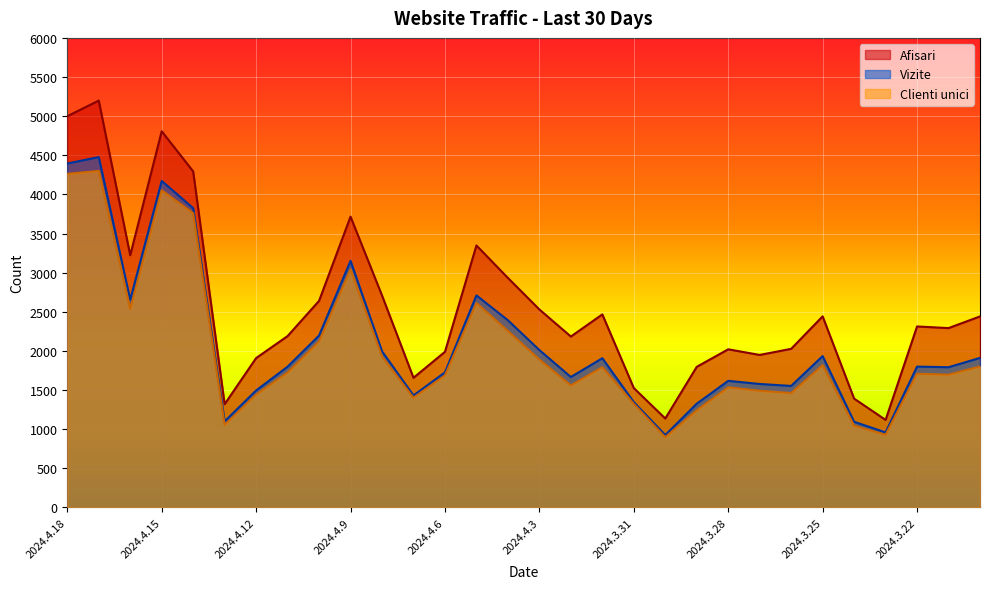

The value of Vizite at 2024.3.20 is 1911. True or false?

True